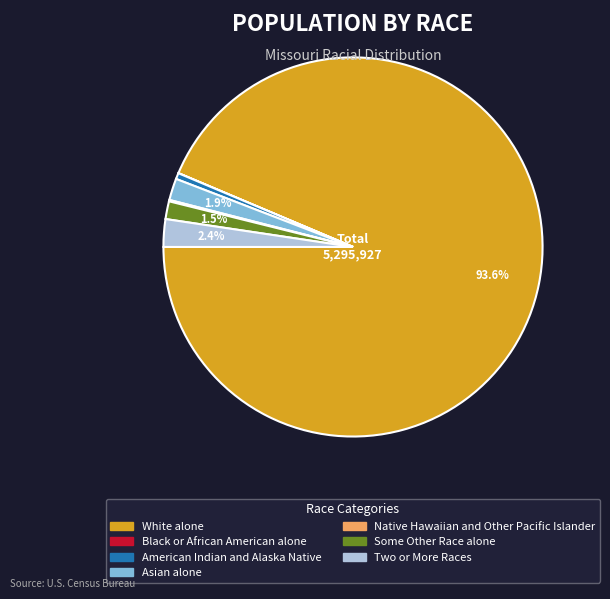

What portion of the pie excludes Some Other Race alone?

98.5%